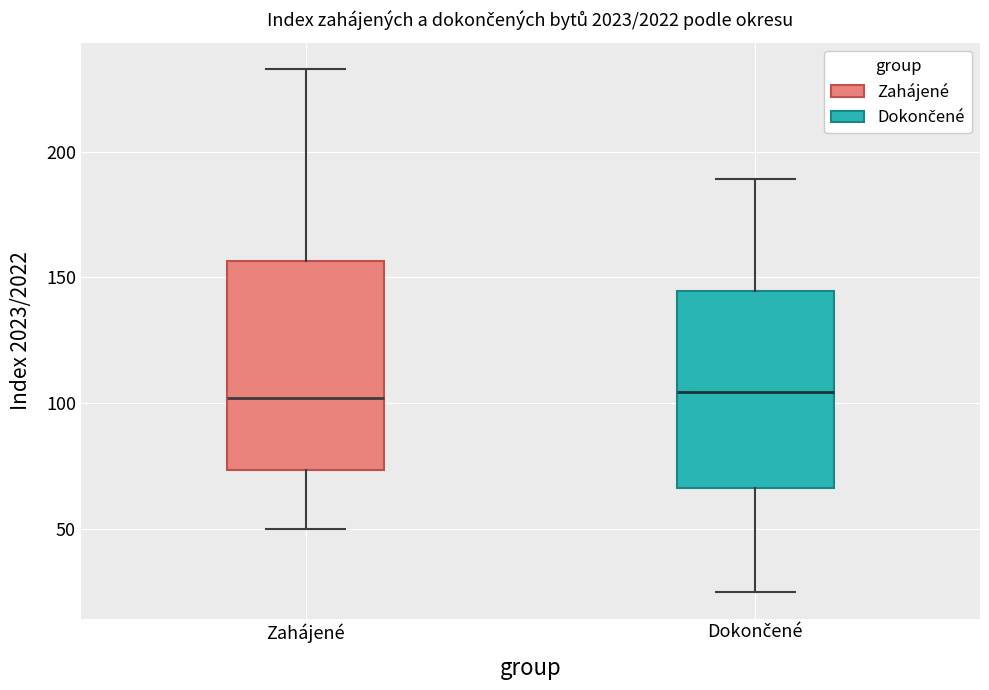

Reading left to right, transcribe this box plot: for each box, give where its median line is, the range the box spans, and where its two whiskers end, as read against the y-axis. The values are not printed on the chart, so give them approximately, as read against the axis.

Zahájené: median 100, box 75 to 155, whiskers 50 to 235
Dokončené: median 105, box 65 to 145, whiskers 25 to 190